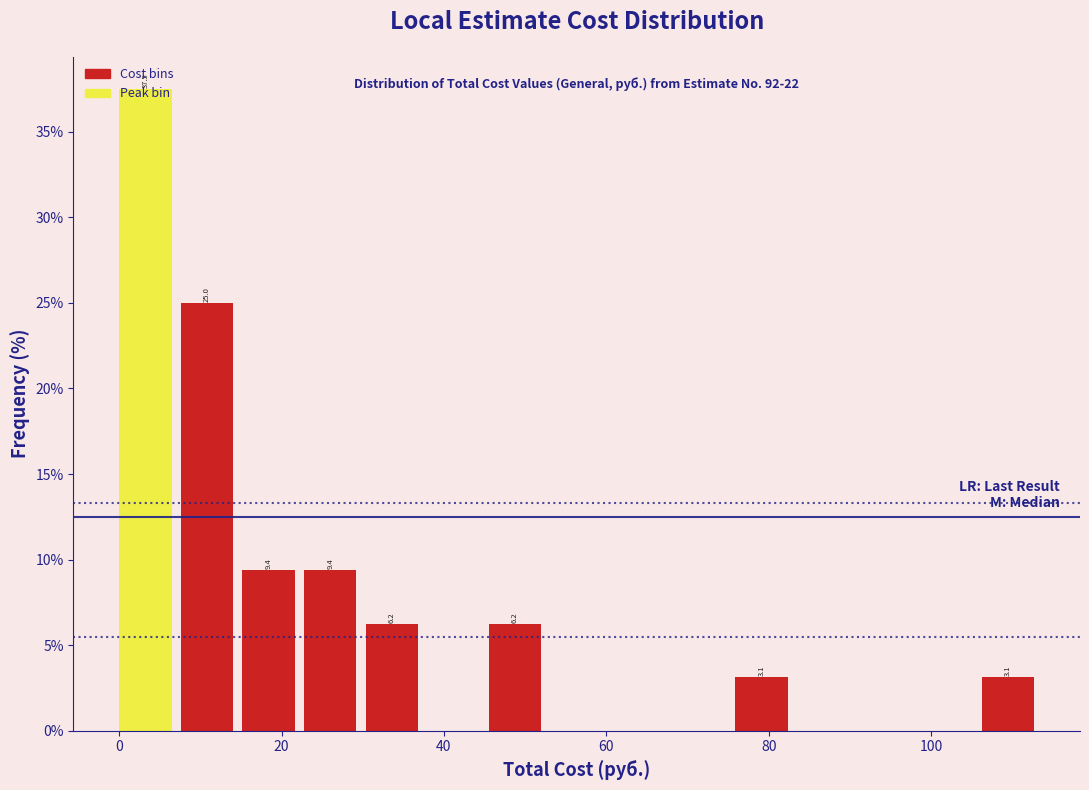

Around what value on the x-axis is the tallest bar? Give the approximate position of its centre, as read against the axis.

4